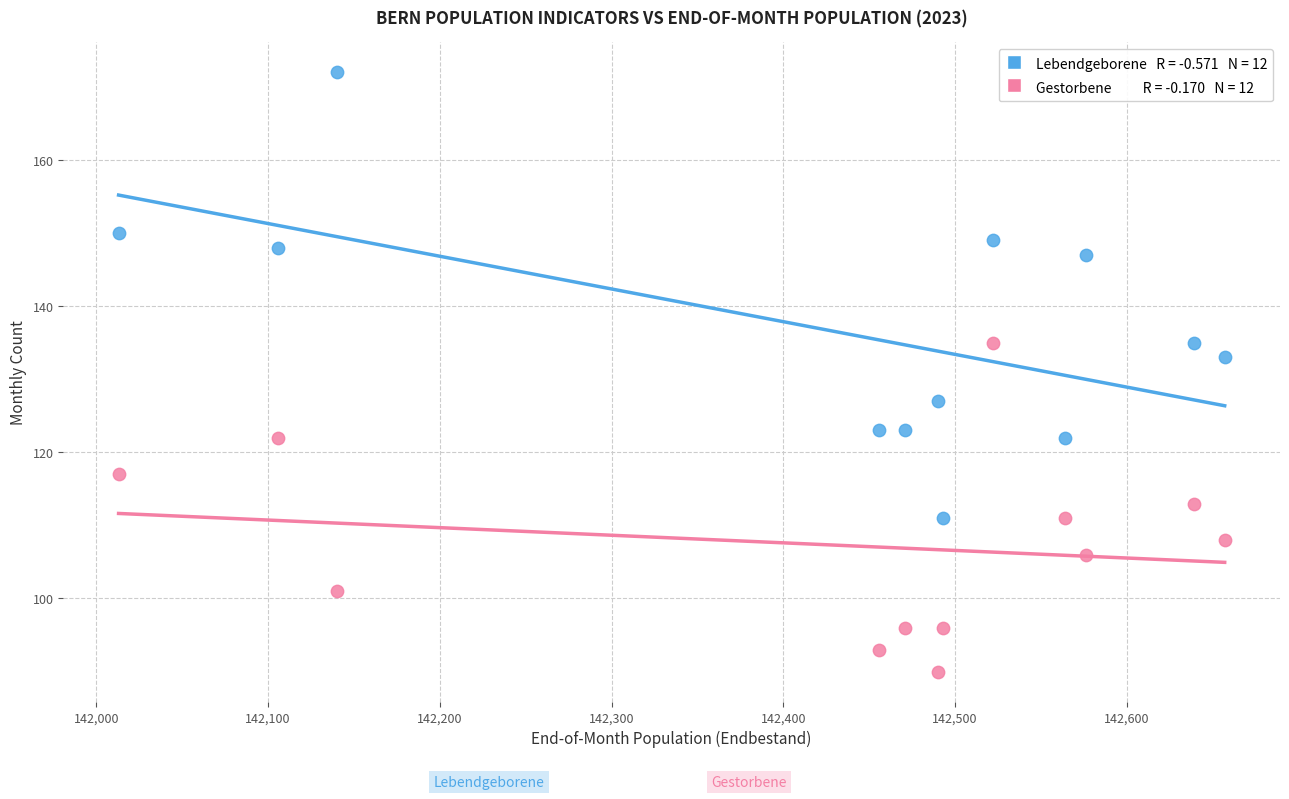

Across all data points, what is the range of Y values (max minus min)?

82